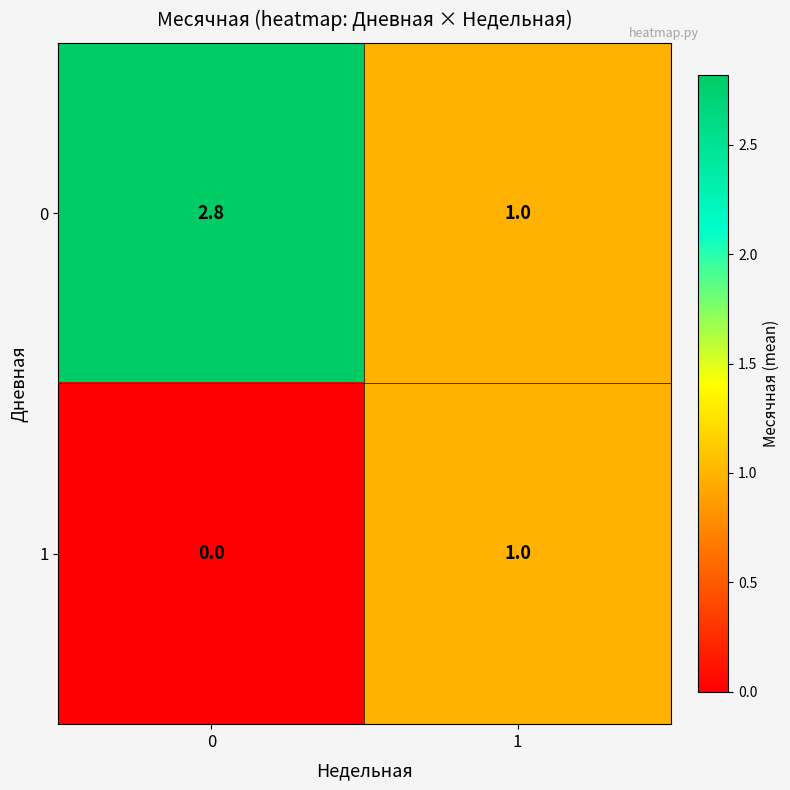

Reading right to left, extract all data points from this chart.

0: 1=1.0	0=2.8
1: 1=1.0	0=0.0